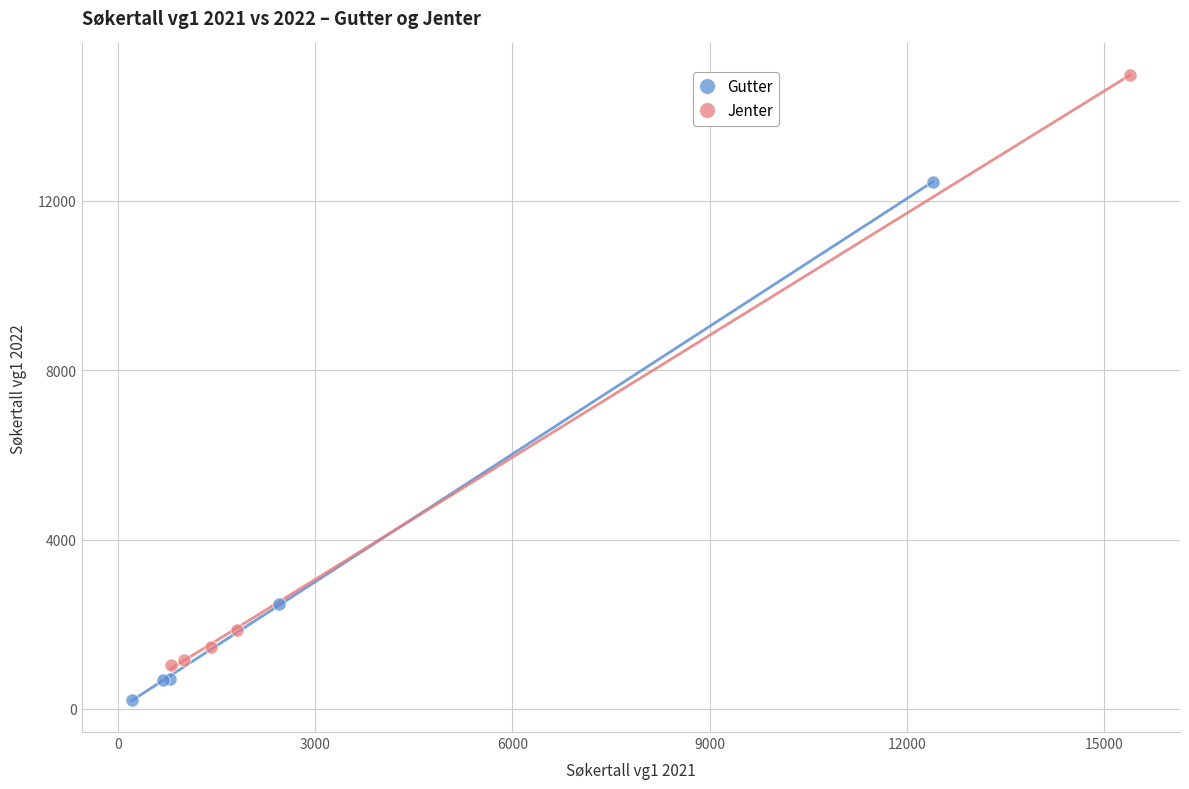

Which series has the largest Y range (max minus min)?

Jenter